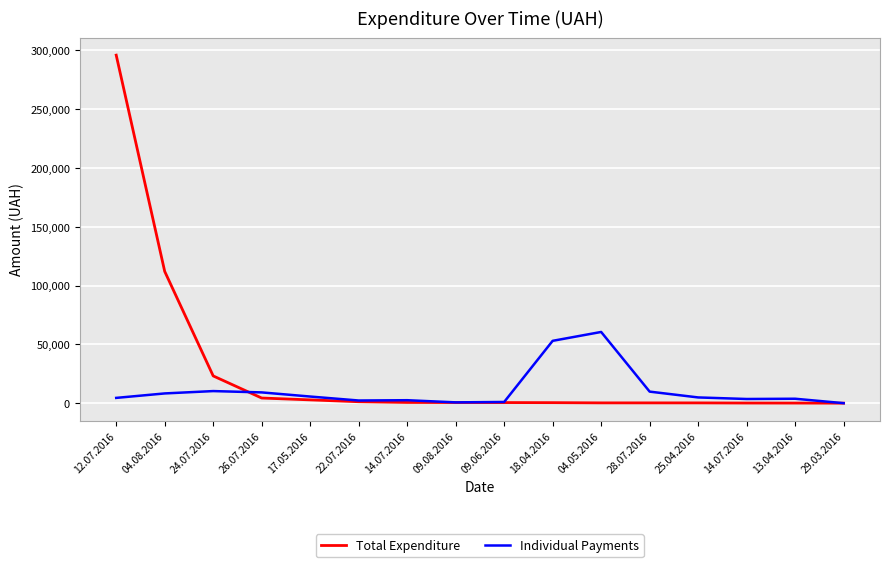

What is the label of the 3rd point from the right?

14.07.2016